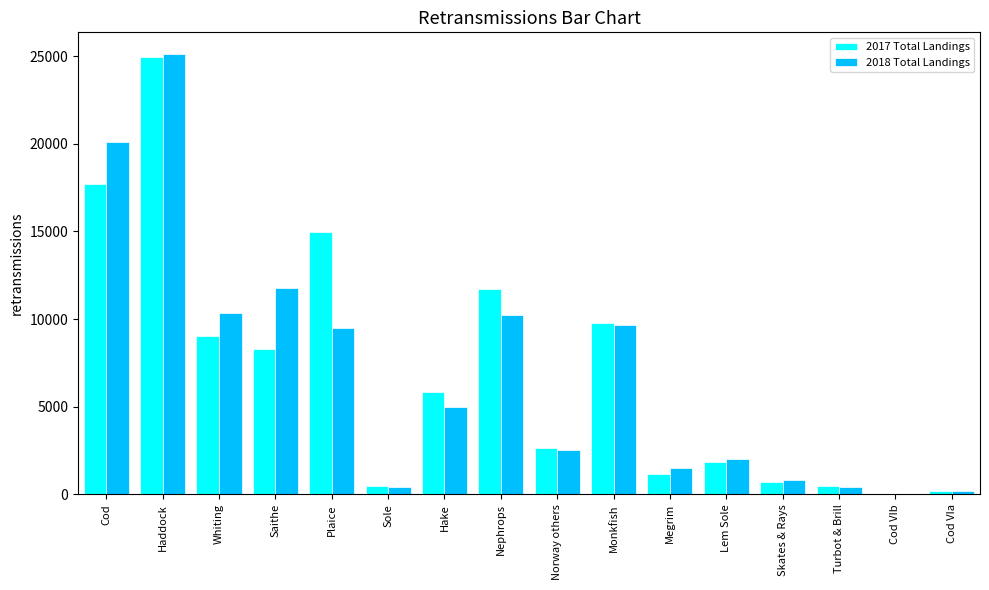

Which series changed the most between Norway others and Skates & Rays?

2017 Total Landings